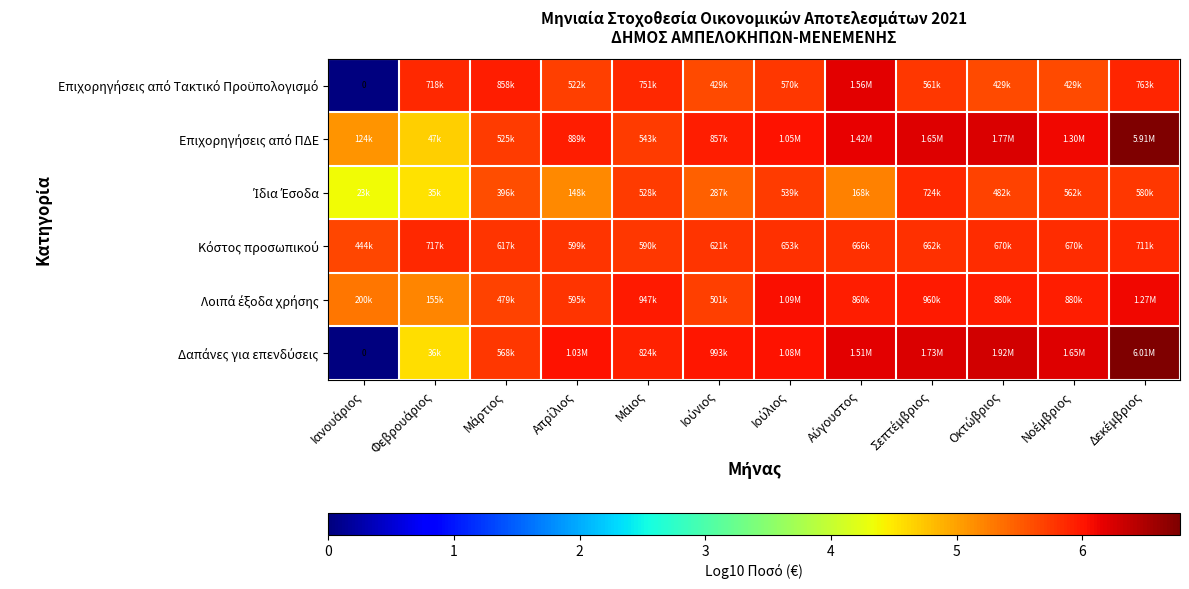

Which category has the lowest value in the Κόστος προσωπικού series?

Ιανουάριος